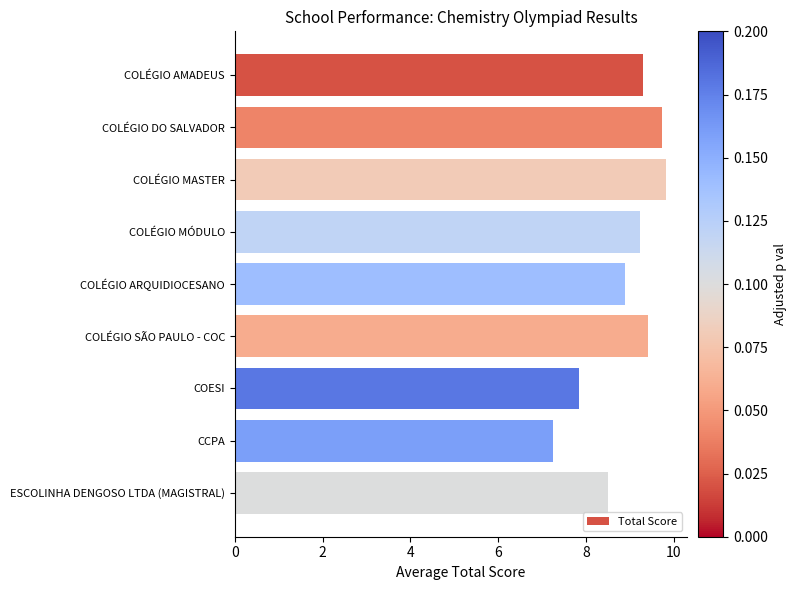

What is the change in value from COLÉGIO DO SALVADOR to COLÉGIO MÓDULO?

-0.5